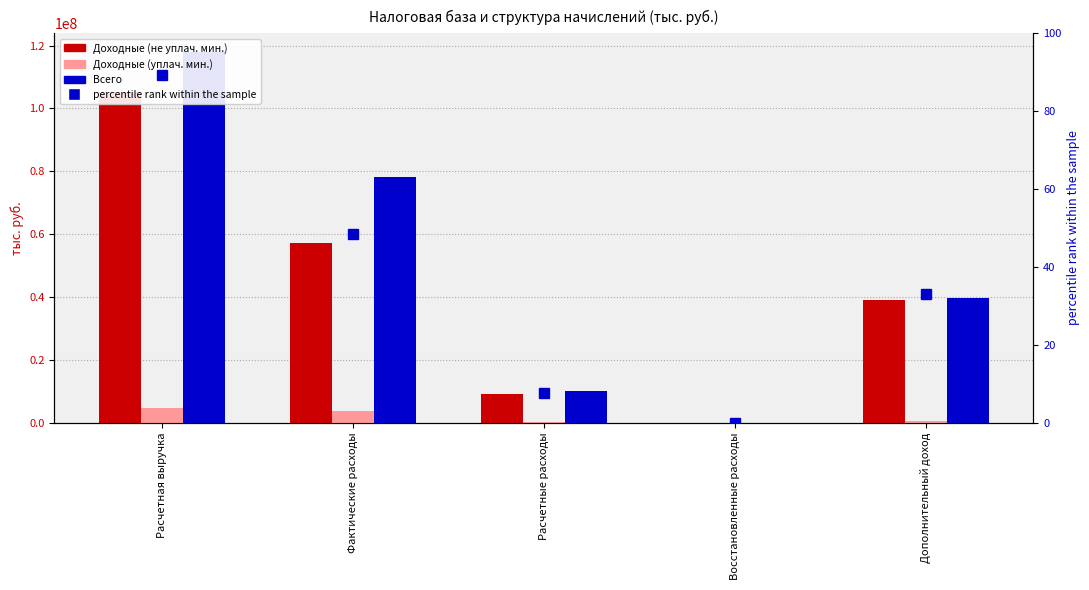

Which series has the largest range (max minus min)?

Всего